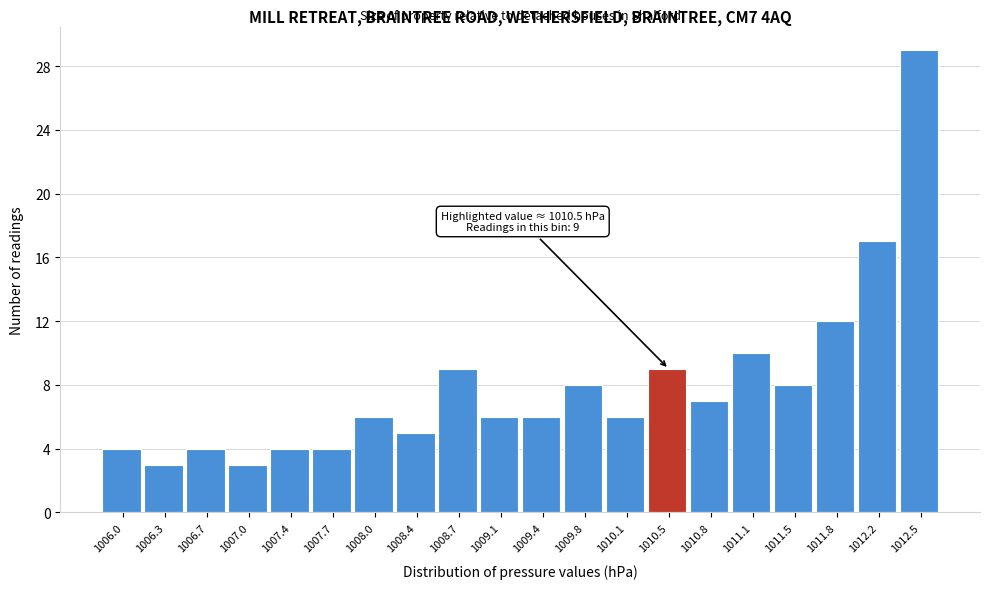

Which range on the x-axis has the tallest bar?

1012.355 to 1012.700